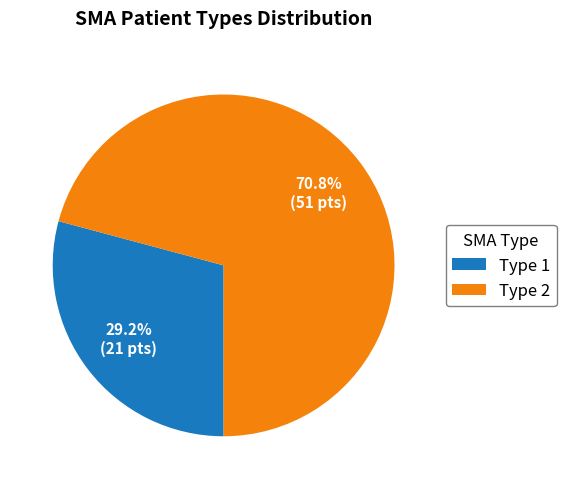

To the nearest percent, what is the combined percentage of Type 1 and Type 2?

100%